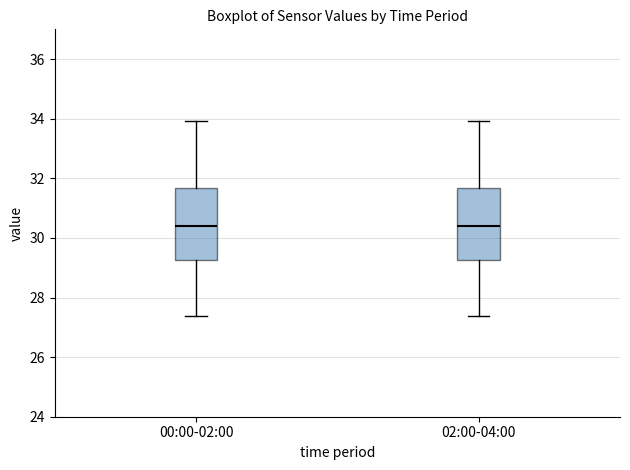

Reading left to right, read every box against the y-axis: the position of its median line, the range the box covers, and the ends of its whiskers. The values are not printed on the chart, so give them approximately, as read against the axis.

00:00-02:00: median 30.4, box 29.2 to 31.6, whiskers 27.4 to 34.0
02:00-04:00: median 30.4, box 29.2 to 31.6, whiskers 27.4 to 34.0